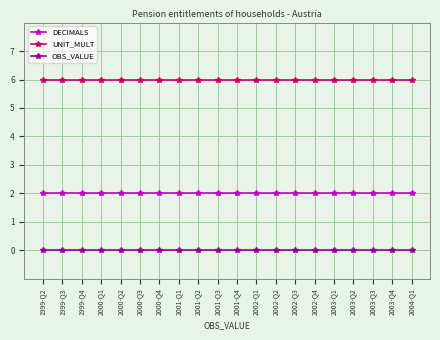

Reading left to right, list all the values displayed in this chart.

DECIMALS: 1999-Q2=2	1999-Q3=2	1999-Q4=2	2000-Q1=2	2000-Q2=2	2000-Q3=2	2000-Q4=2	2001-Q1=2	2001-Q2=2	2001-Q3=2	2001-Q4=2	2002-Q1=2	2002-Q2=2	2002-Q3=2	2002-Q4=2	2003-Q1=2	2003-Q2=2	2003-Q3=2	2003-Q4=2	2004-Q1=2
UNIT_MULT: 1999-Q2=6	1999-Q3=6	1999-Q4=6	2000-Q1=6	2000-Q2=6	2000-Q3=6	2000-Q4=6	2001-Q1=6	2001-Q2=6	2001-Q3=6	2001-Q4=6	2002-Q1=6	2002-Q2=6	2002-Q3=6	2002-Q4=6	2003-Q1=6	2003-Q2=6	2003-Q3=6	2003-Q4=6	2004-Q1=6
OBS_VALUE: 1999-Q2=0	1999-Q3=0	1999-Q4=0	2000-Q1=0	2000-Q2=0	2000-Q3=0	2000-Q4=0	2001-Q1=0	2001-Q2=0	2001-Q3=0	2001-Q4=0	2002-Q1=0	2002-Q2=0	2002-Q3=0	2002-Q4=0	2003-Q1=0	2003-Q2=0	2003-Q3=0	2003-Q4=0	2004-Q1=0